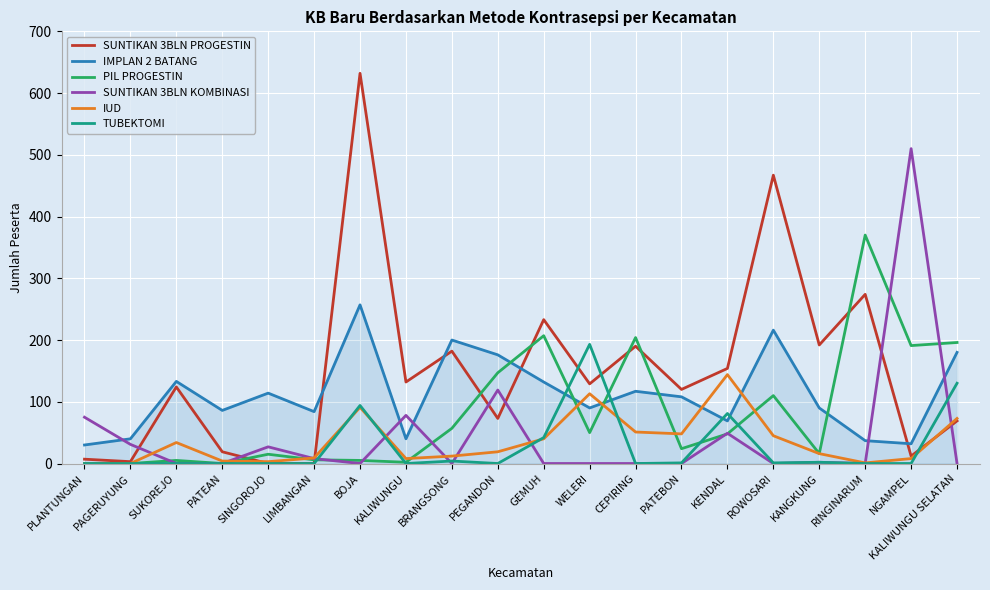

Rank the series by their maximum value, from highest to lowest.

SUNTIKAN 3BLN PROGESTIN, SUNTIKAN 3BLN KOMBINASI, PIL PROGESTIN, IMPLAN 2 BATANG, TUBEKTOMI, IUD